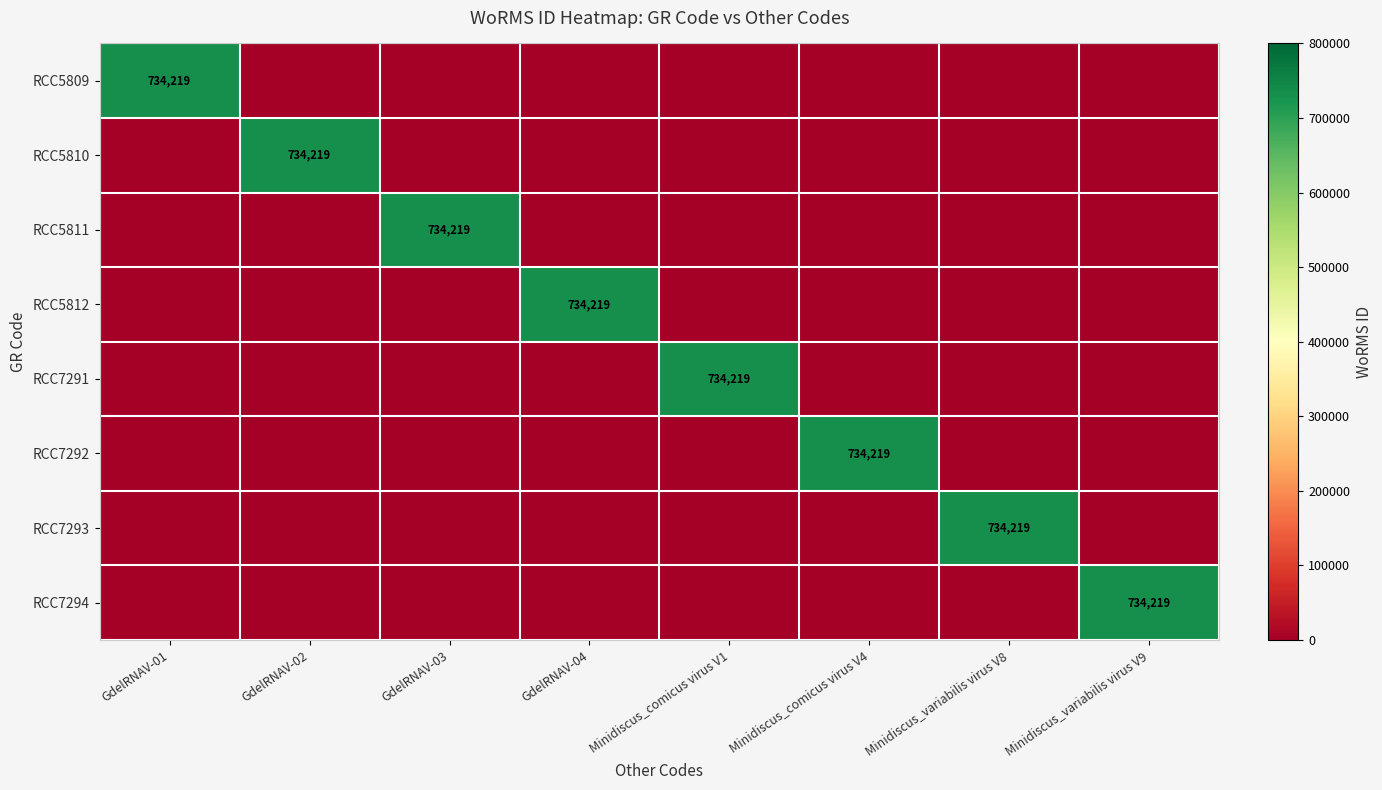

What is the difference between the highest and lowest values at GdelRNAV-03?

734219